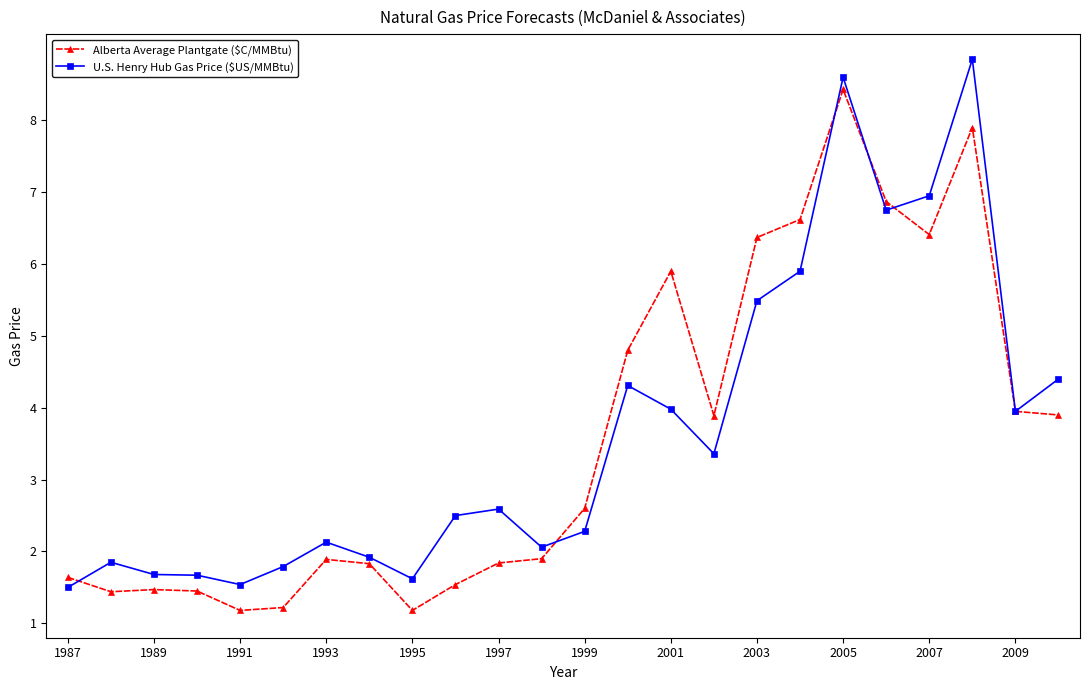

At how many categories does at least one series exceed 1?

24